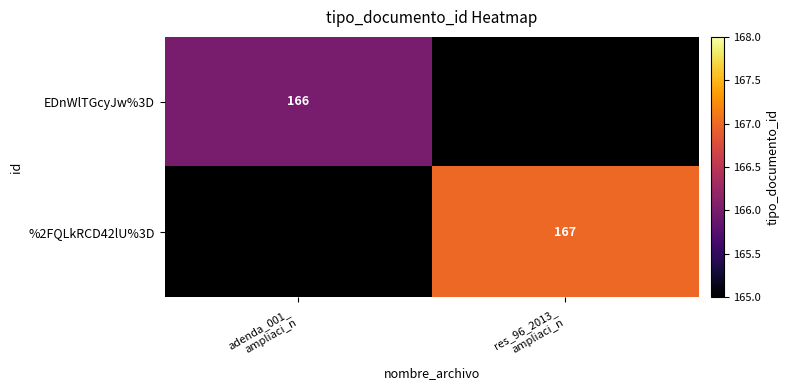

At which category does the chart reach its minimum across all series?

adenda_001_
ampliaci_n